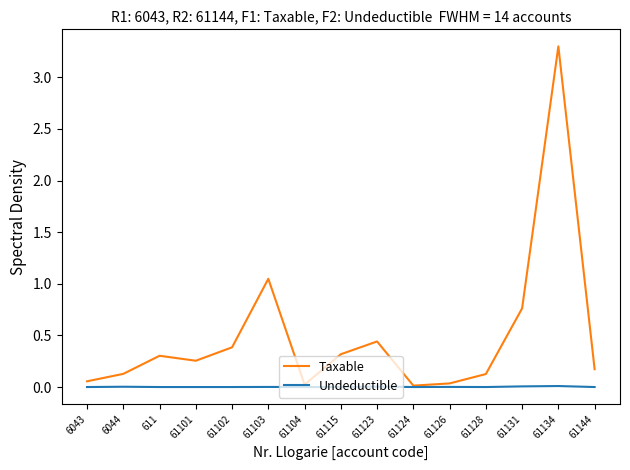

The Undeductible series shows 0.0 at 611. True or false?

True